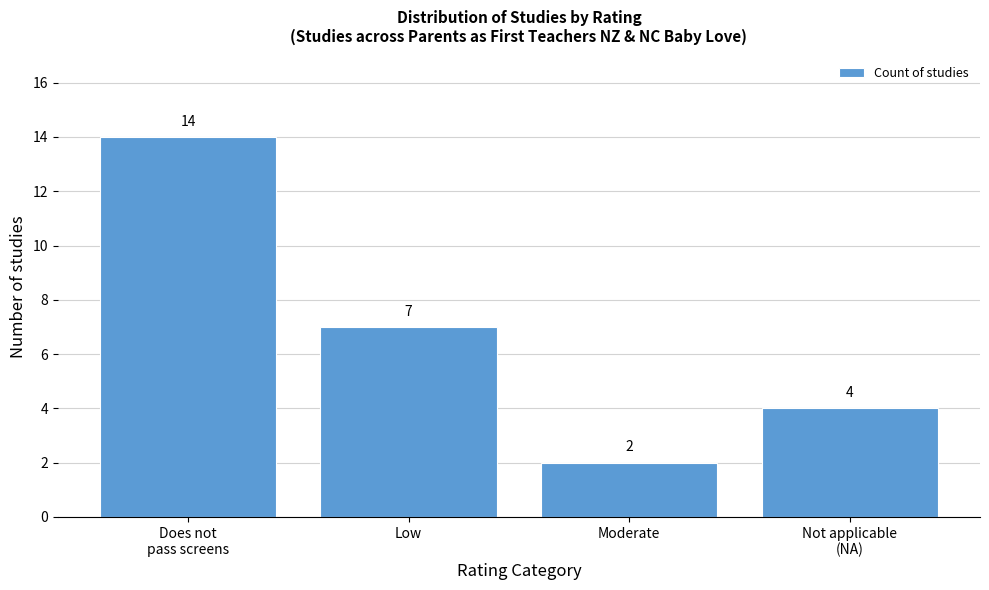

Reading left to right, what are all the values shown in this chart?

14	7	2	4